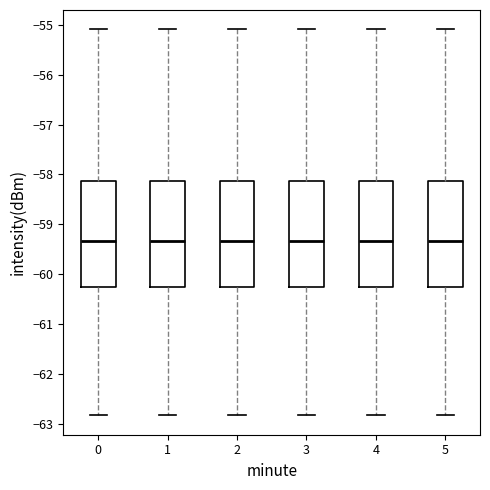

Where is the upper edge of the box at x = 5 on the y-axis? The values are not printed on the chart, so give them approximately, as read against the axis.

-58.1